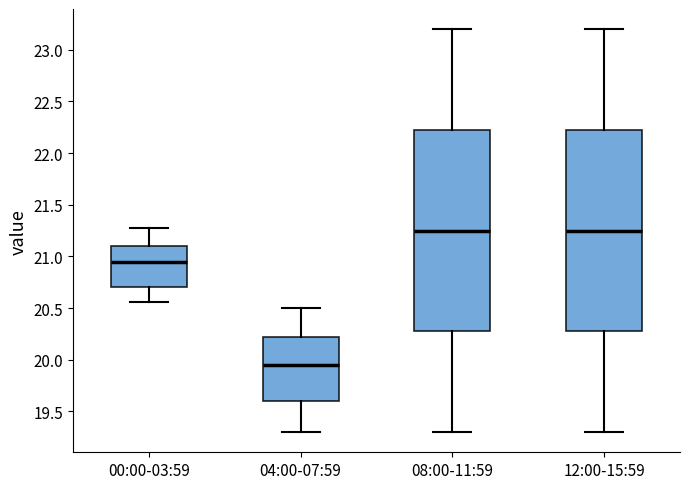

Reading left to right, transcribe this box plot: for each box, give where its median line is, the range the box spans, and where its two whiskers end, as read against the y-axis. The values are not printed on the chart, so give them approximately, as read against the axis.

00:00-03:59: median 20.95, box 20.70 to 21.10, whiskers 20.55 to 21.30
04:00-07:59: median 19.95, box 19.60 to 20.25, whiskers 19.30 to 20.50
08:00-11:59: median 21.25, box 20.30 to 22.25, whiskers 19.30 to 23.20
12:00-15:59: median 21.25, box 20.30 to 22.25, whiskers 19.30 to 23.20